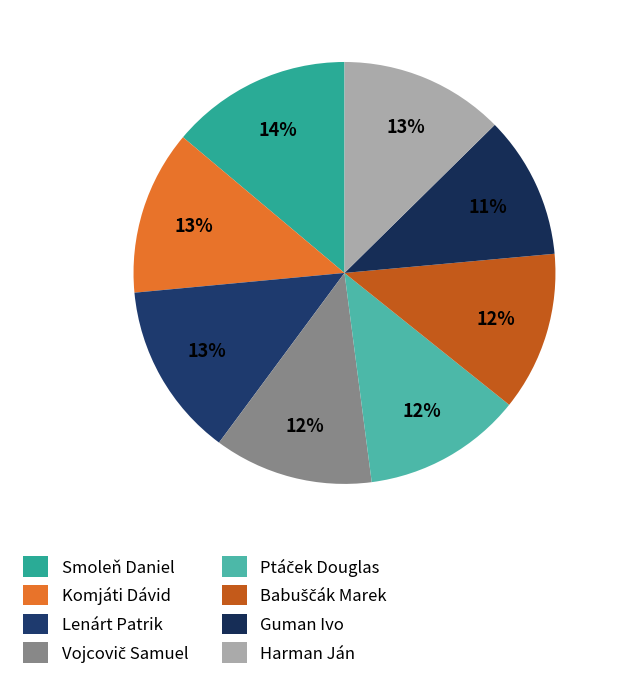

What is the smallest slice in the pie chart?

Guman Ivo